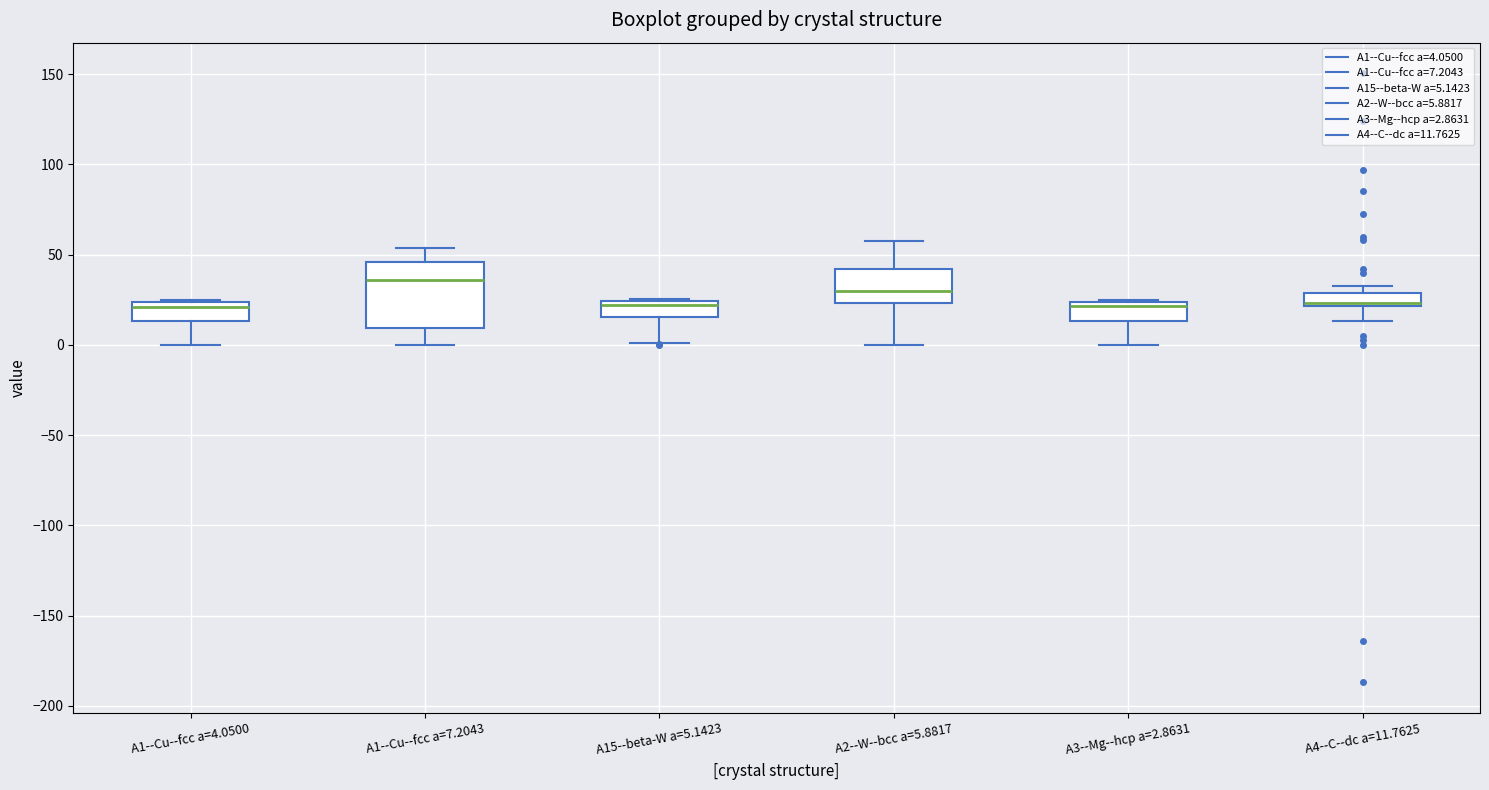

Which box is the tallest, from its lower edge to its upper edge?

A1--Cu--fcc a=7.2043